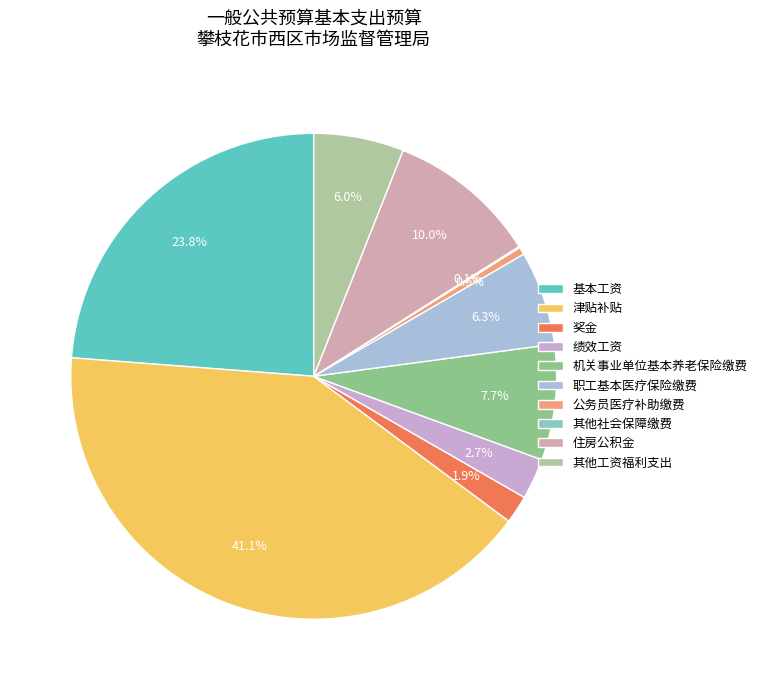

Which slice is the smallest?

其他社会保障缴费